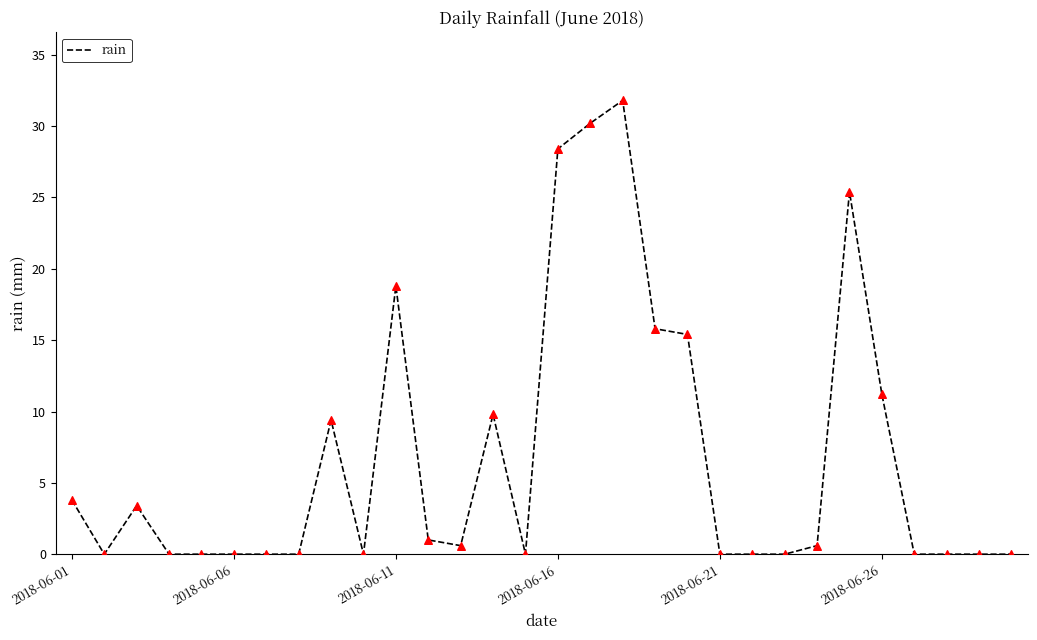

What is the difference between the maximum and minimum values?

31.8